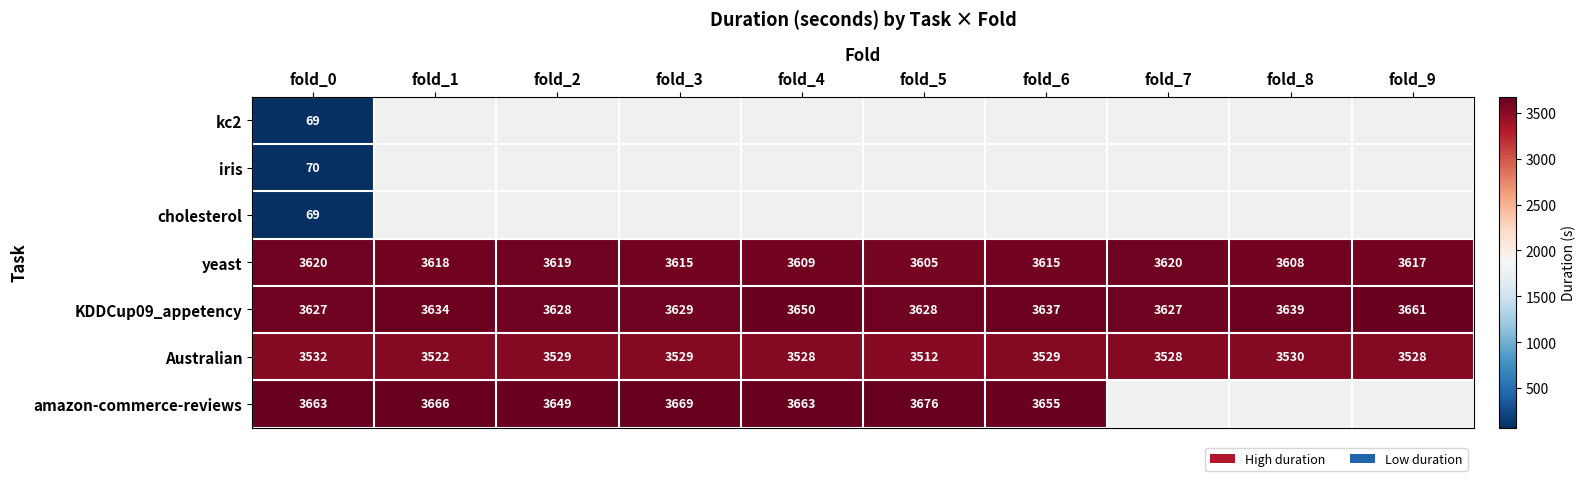

At which label does Australian reach its minimum?

fold_5